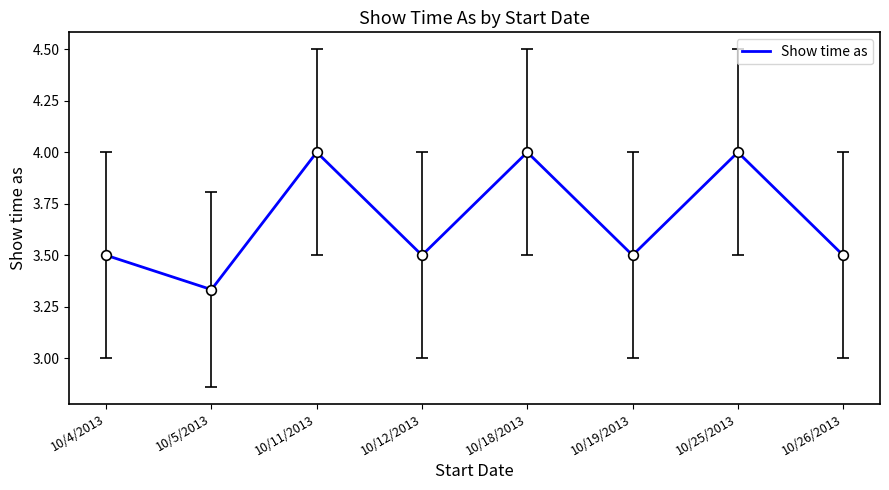

What is the ratio of the value at 10/18/2013 to the value at 10/25/2013?

1.0